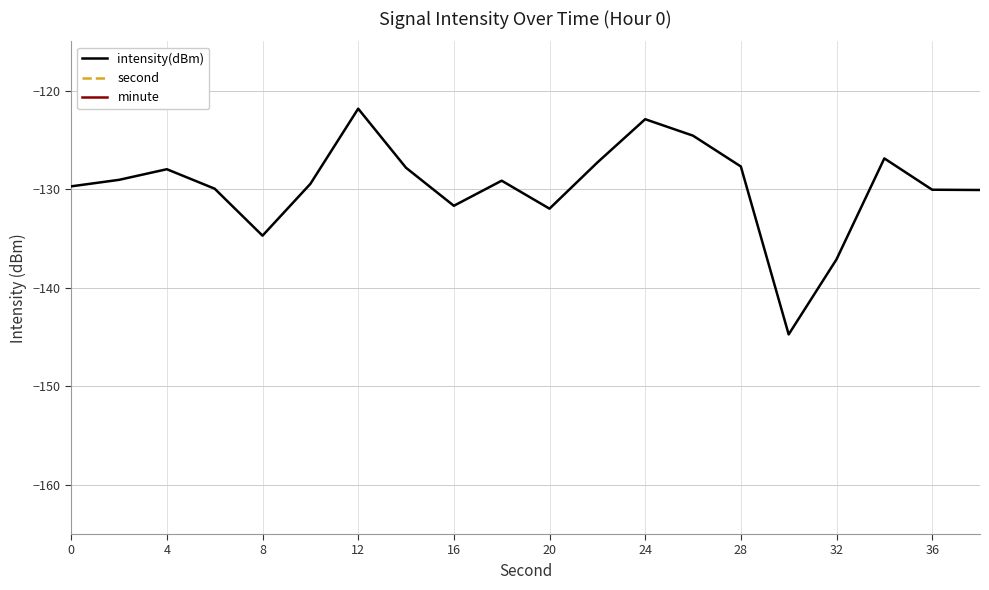

Reading left to right, what are all the values shown in this chart?

intensity(dBm): -129.7	-129.1	-128.0	-130.0	-134.7	-129.5	-121.8	-127.8	-131.7	-129.1	-132.0	-127.3	-122.9	-124.6	-127.7	-144.7	-137.1	-126.9	-130.1	-130.1
second: 0.0	2.0	4.0	6.0	8.0	10.0	12.0	14.0	16.0	18.0	20.0	22.0	24.0	26.0	28.0	30.0	32.0	34.0	36.0	38.0
minute: 0.0	0.0	0.0	0.0	0.0	0.0	0.0	0.0	0.0	0.0	0.0	0.0	0.0	0.0	0.0	0.0	0.0	0.0	0.0	0.0